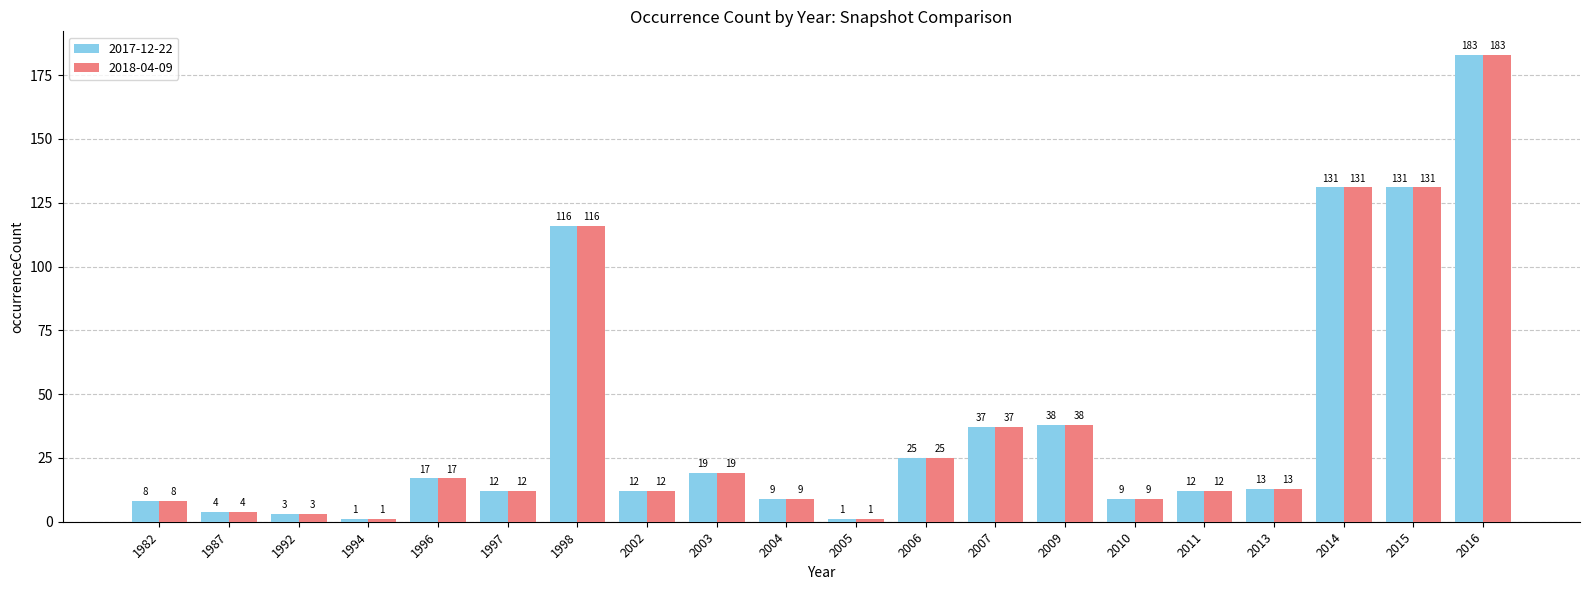

How many data points in 2017-12-22 are less than 13?

10